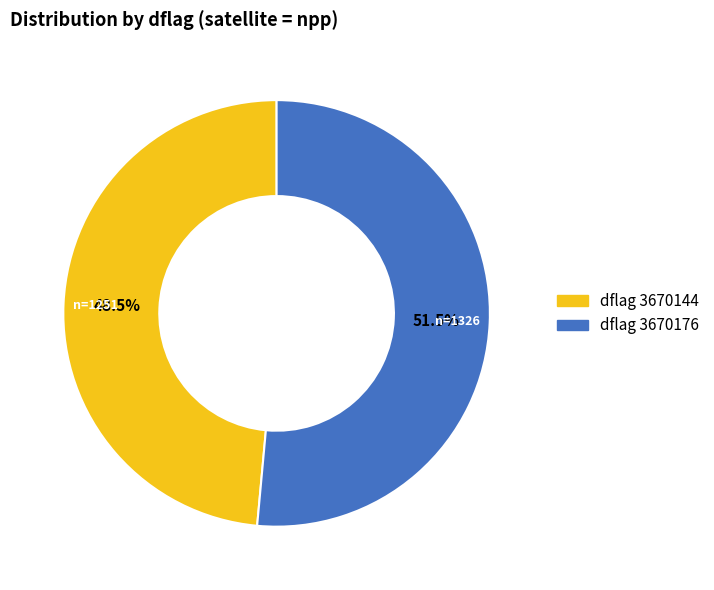

Is there any slice that represents more than half of the pie?

Yes